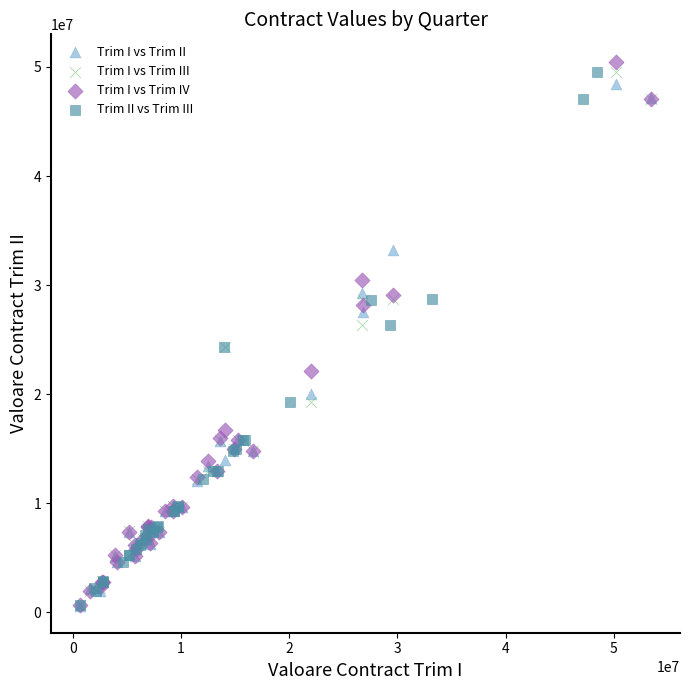

Which series has the widest spread of Y values?

Trim I vs Trim IV